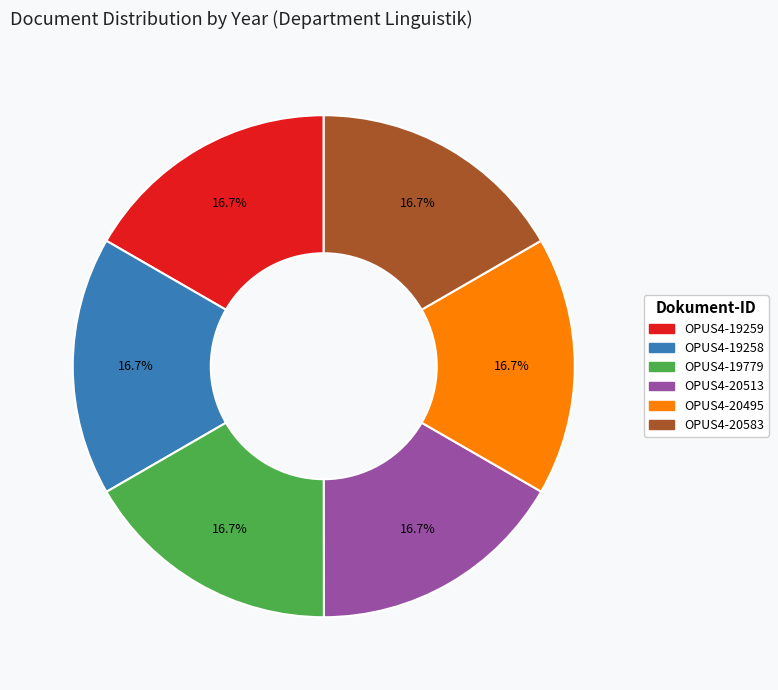

True or false: OPUS4-19779 accounts for 27% of the total.

False